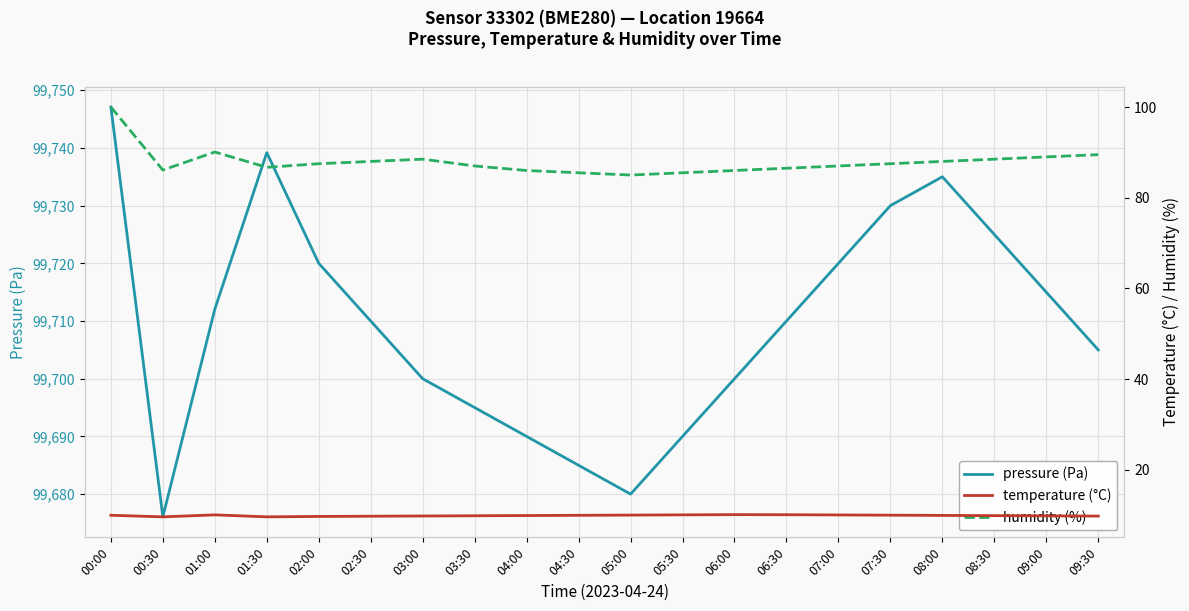

Which series has the largest total across all categories?

pressure (Pa)